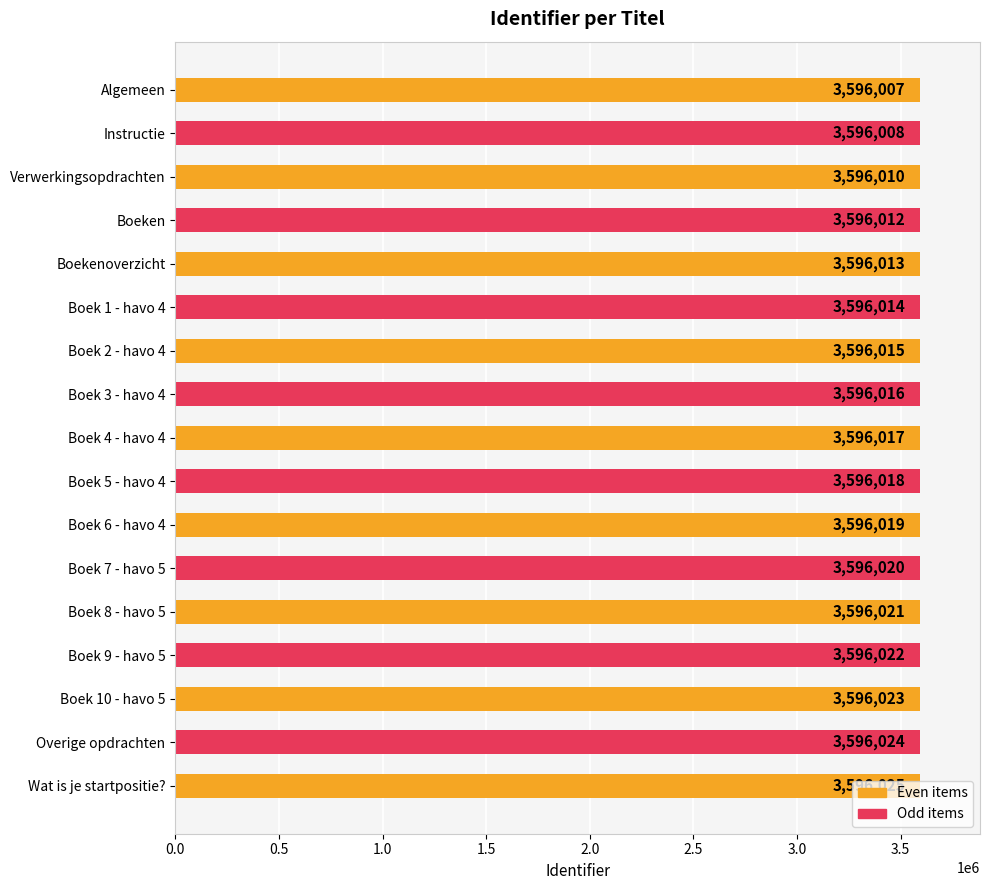

Which has a higher value, Boek 5 - havo 4 or Boek 2 - havo 4?

Boek 5 - havo 4